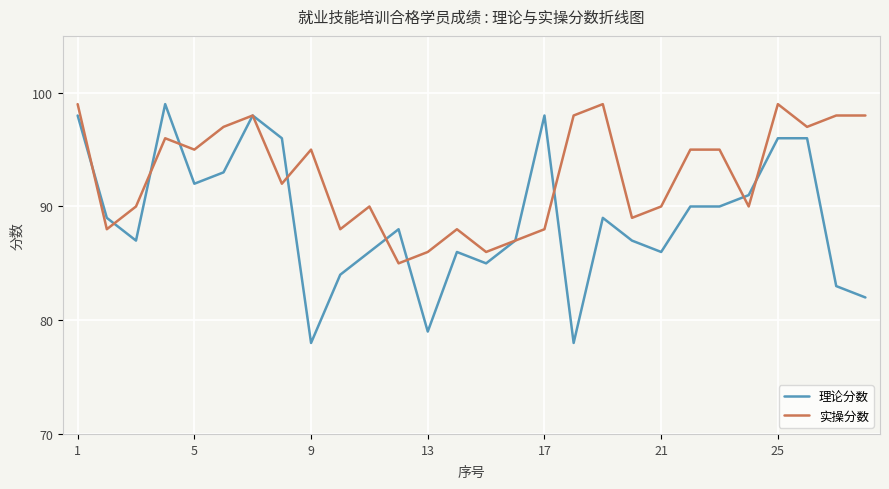

What is the greatest value displayed?

99